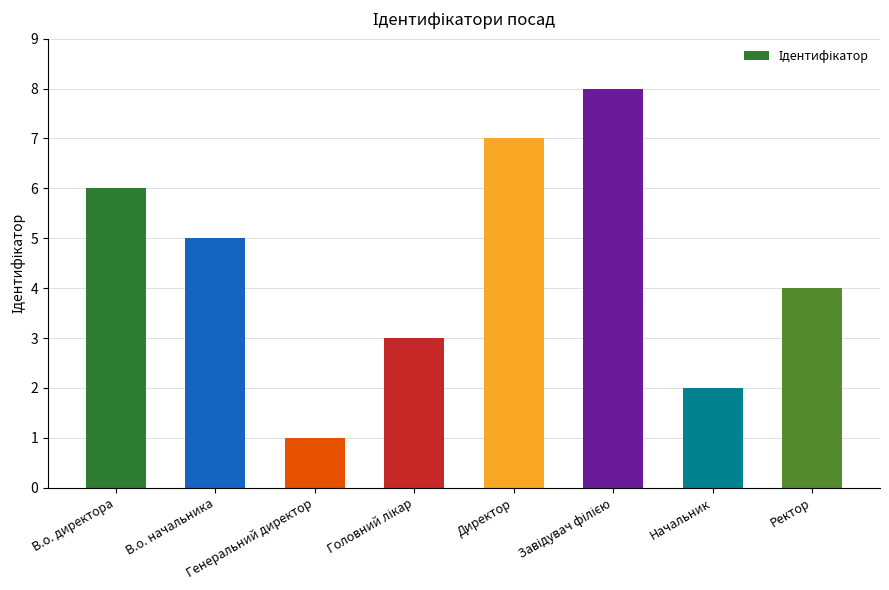

Which label corresponds to the smallest value in the chart?

Генеральний директор